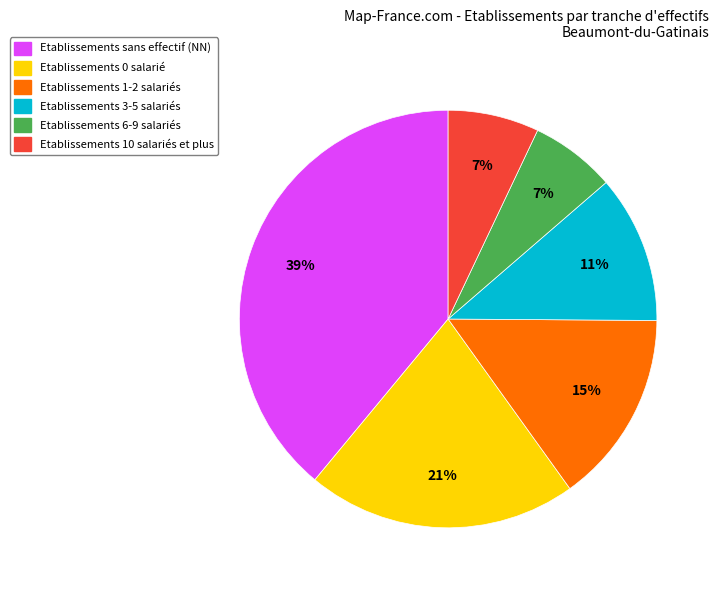

Does any single category account for the majority?

No